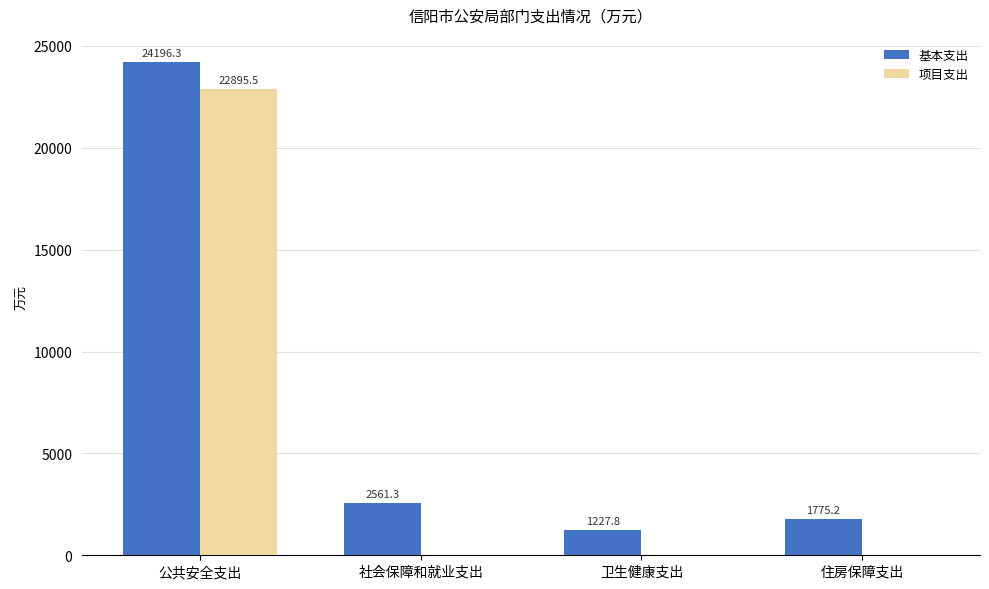

Reading left to right, list all the values displayed in this chart.

基本支出: 24196.3	2561.3	1227.8	1775.2
项目支出: 22895.5	0.0	0.0	0.0